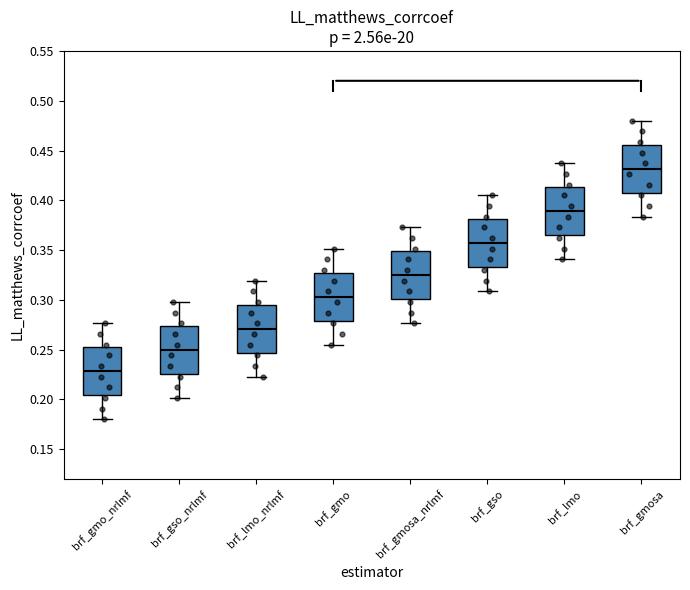

Reading left to right, read every box against the y-axis: the position of its median line, the range the box covers, and the ends of its whiskers. The values are not printed on the chart, so give them approximately, as read against the axis.

brf_gmo_nrlmf: median 0.230, box 0.205 to 0.250, whiskers 0.180 to 0.275
brf_gso_nrlmf: median 0.250, box 0.225 to 0.275, whiskers 0.200 to 0.300
brf_lmo_nrlmf: median 0.270, box 0.245 to 0.295, whiskers 0.225 to 0.320
brf_gmo: median 0.305, box 0.280 to 0.325, whiskers 0.255 to 0.350
brf_gmosa_nrlmf: median 0.325, box 0.300 to 0.350, whiskers 0.275 to 0.375
brf_gso: median 0.355, box 0.335 to 0.380, whiskers 0.310 to 0.405
brf_lmo: median 0.390, box 0.365 to 0.415, whiskers 0.340 to 0.435
brf_gmosa: median 0.430, box 0.410 to 0.455, whiskers 0.385 to 0.480